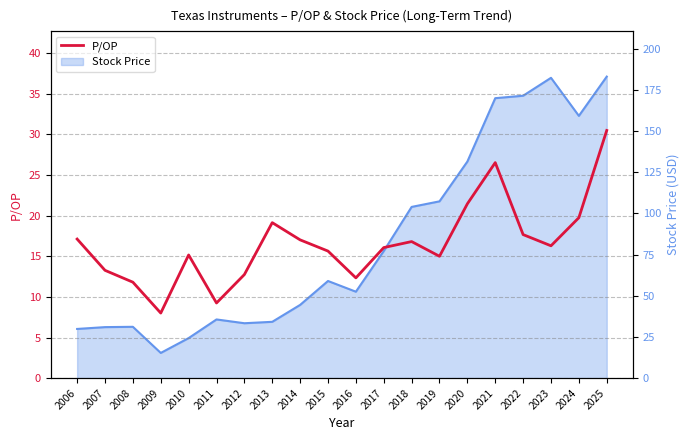

What is the sum of all values?

331.6